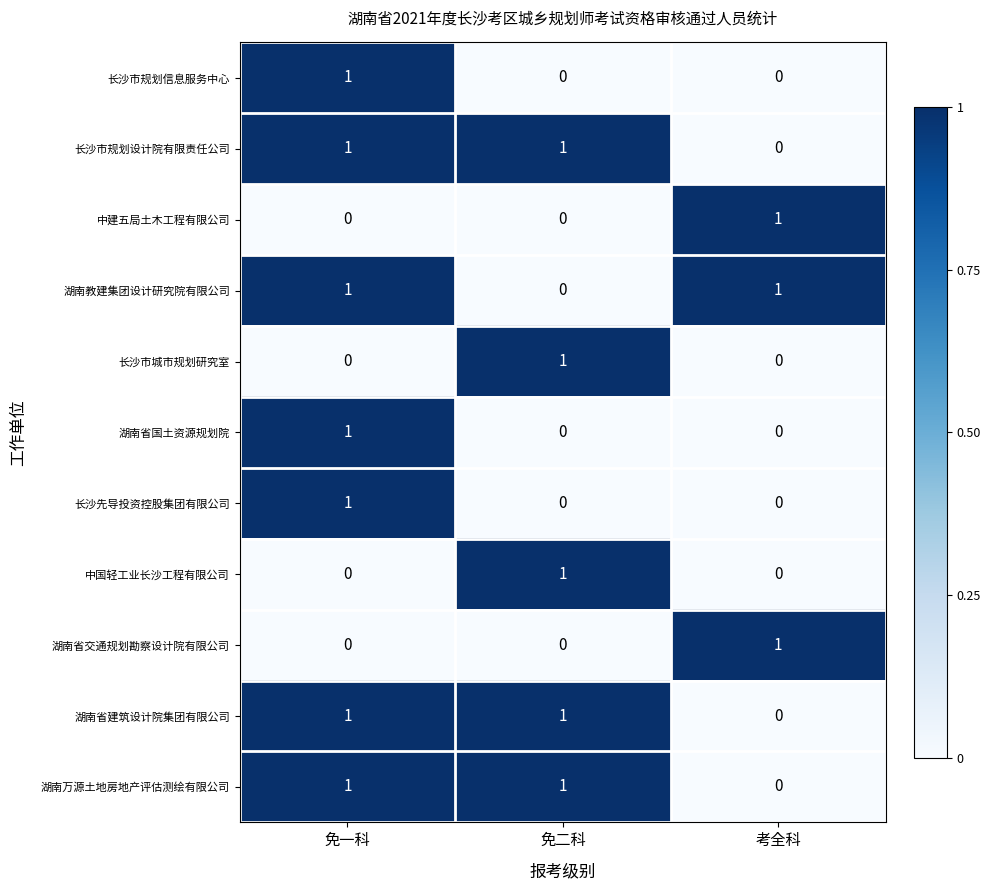

Count the 中建五局土木工程有限公司 values in the range 0 to 1.

3